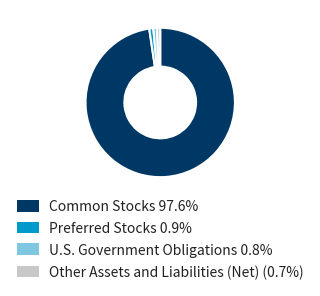

Count the number of slices in the pie.

4